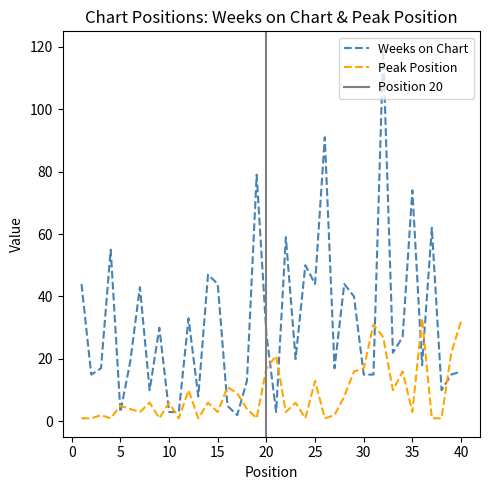

The value of Peak Position at 25 is 23. True or false?

False